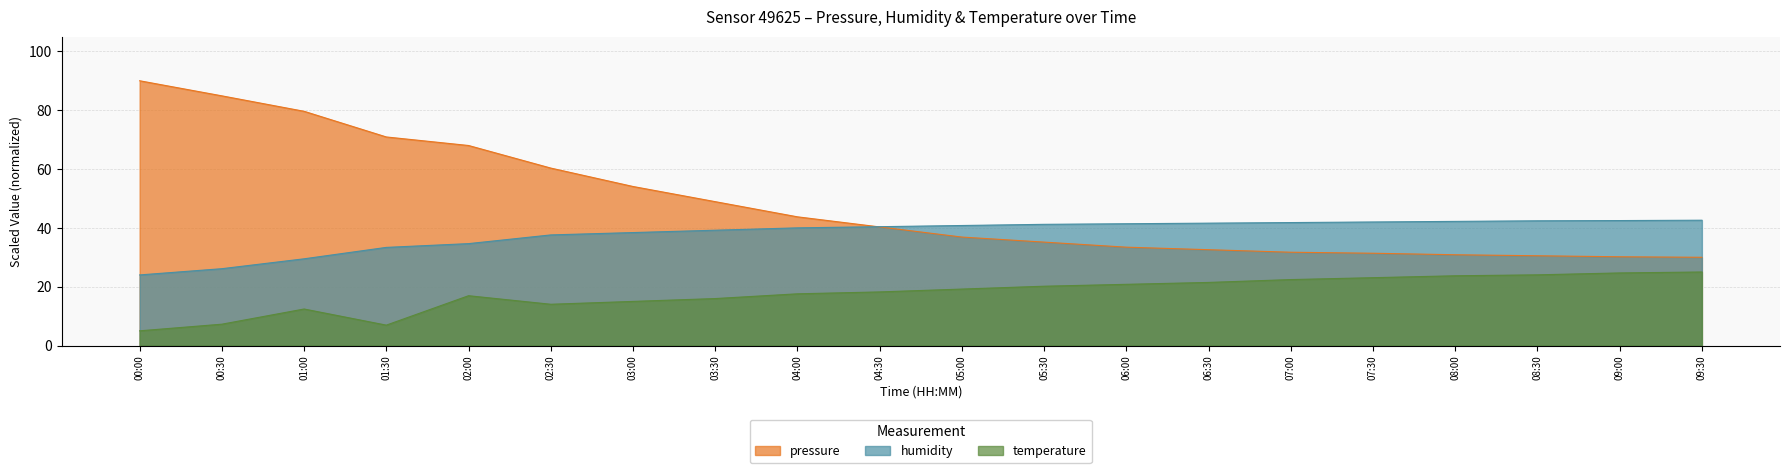

At how many categories does at least one series exceed 64?

5